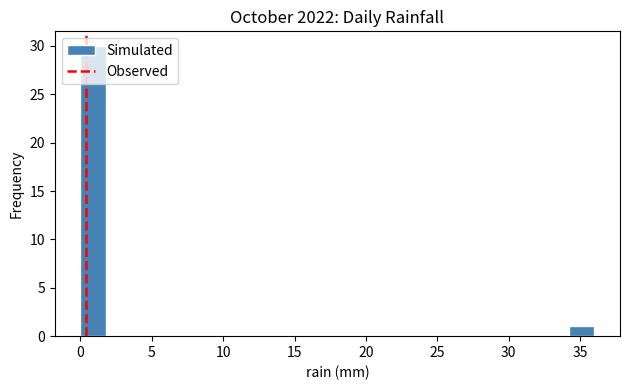

Read against the x-axis, roughly where is the centre of the tallest bar?

1.0